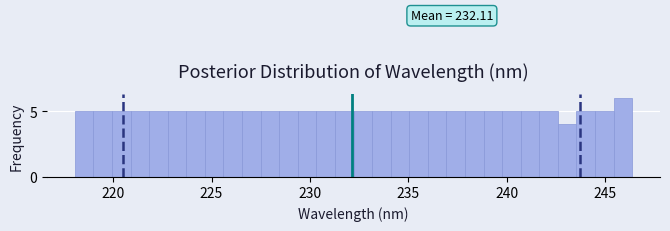

Around what value on the x-axis is the tallest bar? Give the approximate position of its centre, as read against the axis.

246.0